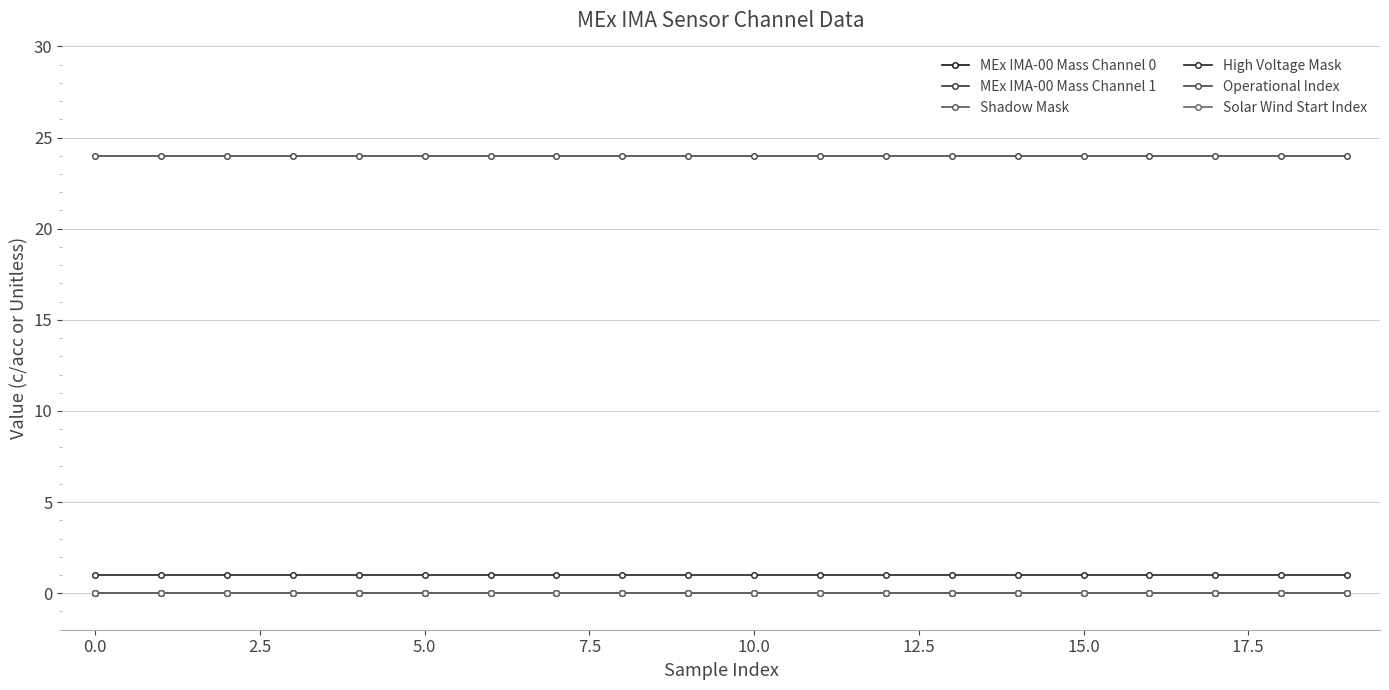

Is this an area chart (filled region under the line)?

No